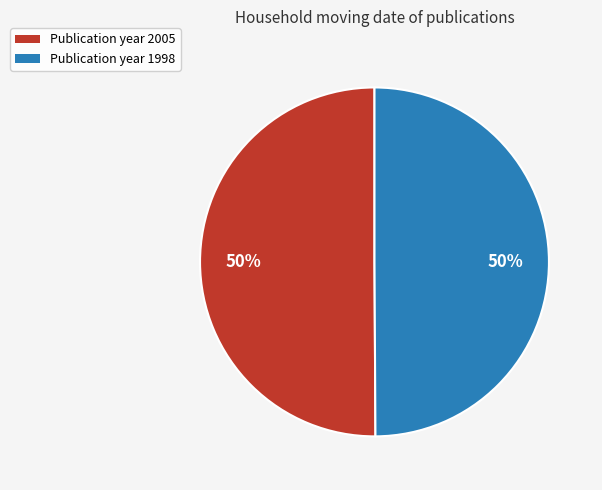

To the nearest percent, what is the average slice percentage?

50%